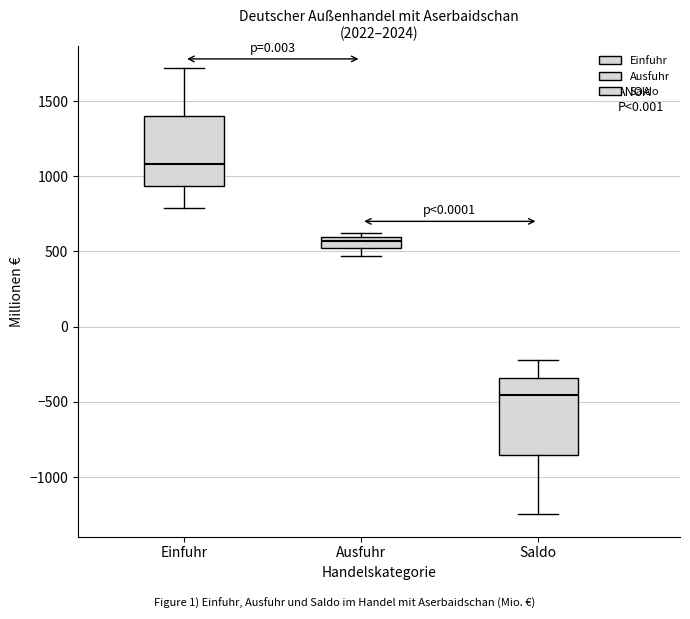

Where does the median line of the box for Ausfuhr sit on the y-axis? The values are not printed on the chart, so give them approximately, as read against the axis.

550